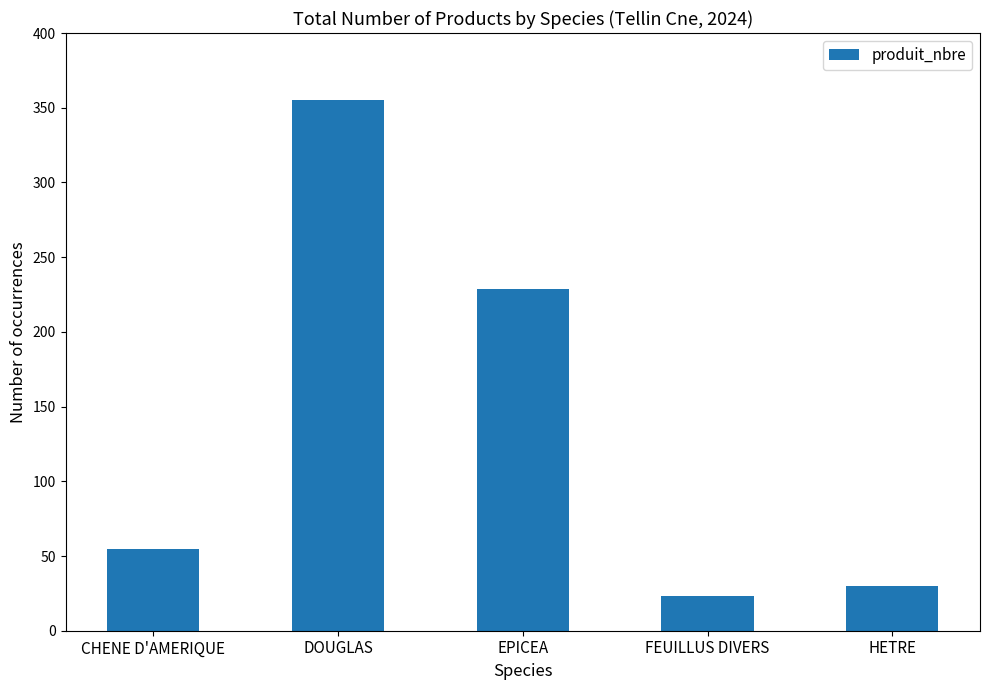

Rank the categories by value from lowest to highest.

FEUILLUS DIVERS, HETRE, CHENE D'AMERIQUE, EPICEA, DOUGLAS